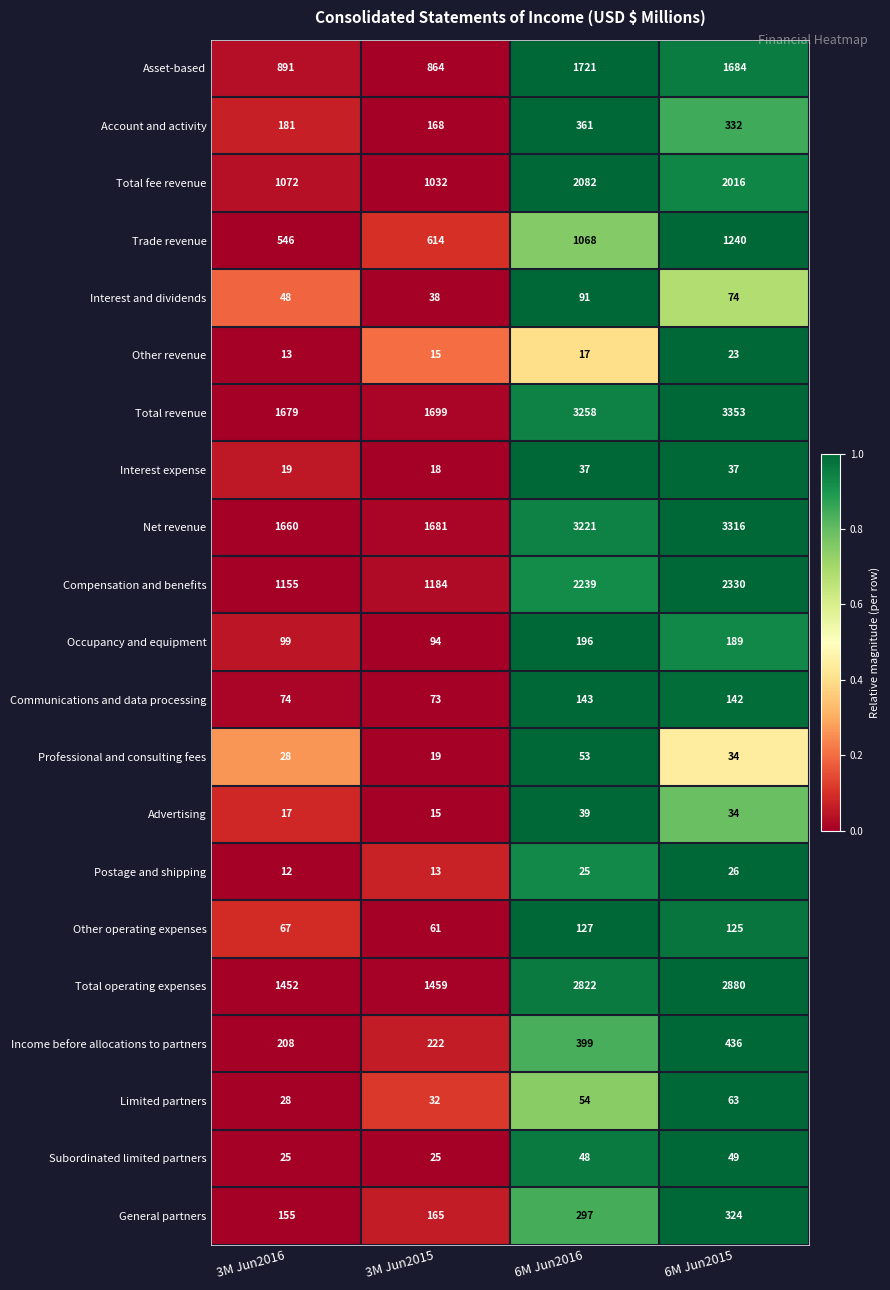

At which label does Other operating expenses reach its peak?

6M Jun2016